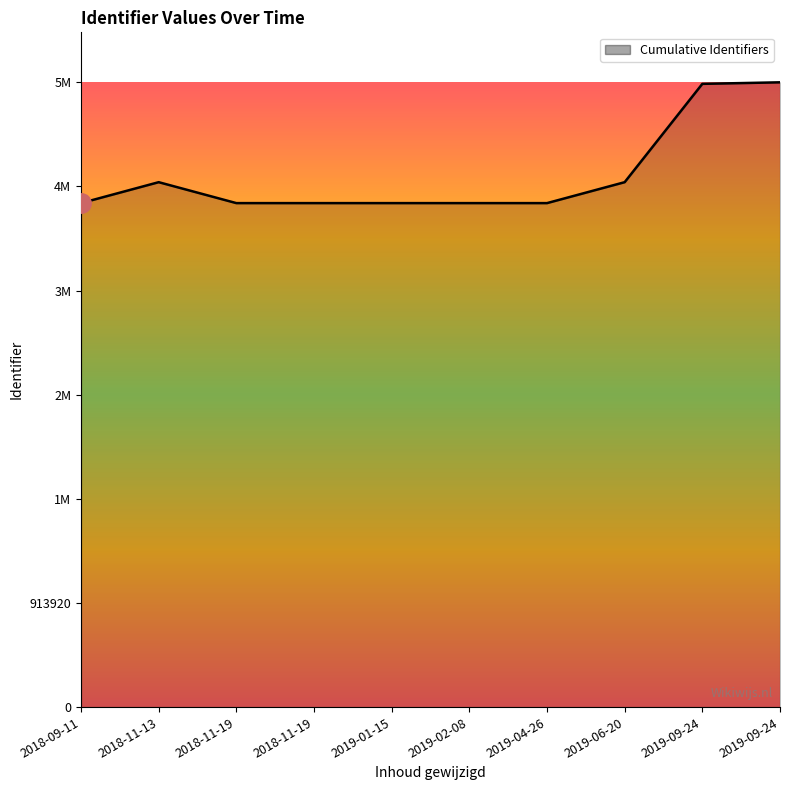

Reading left to right, what are all the values shown in this chart?

4423284	4607008	4423285	4423288	4423291	4423292	4423294	4607015	5469989	5483523